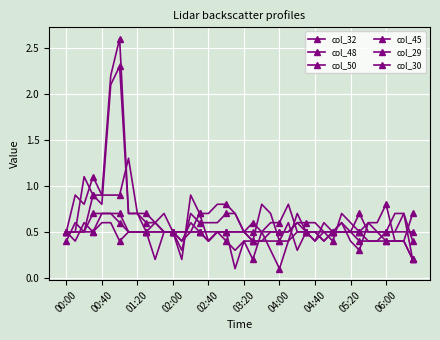

What is the value of the col_50 point at the 23rd from the left?

0.5